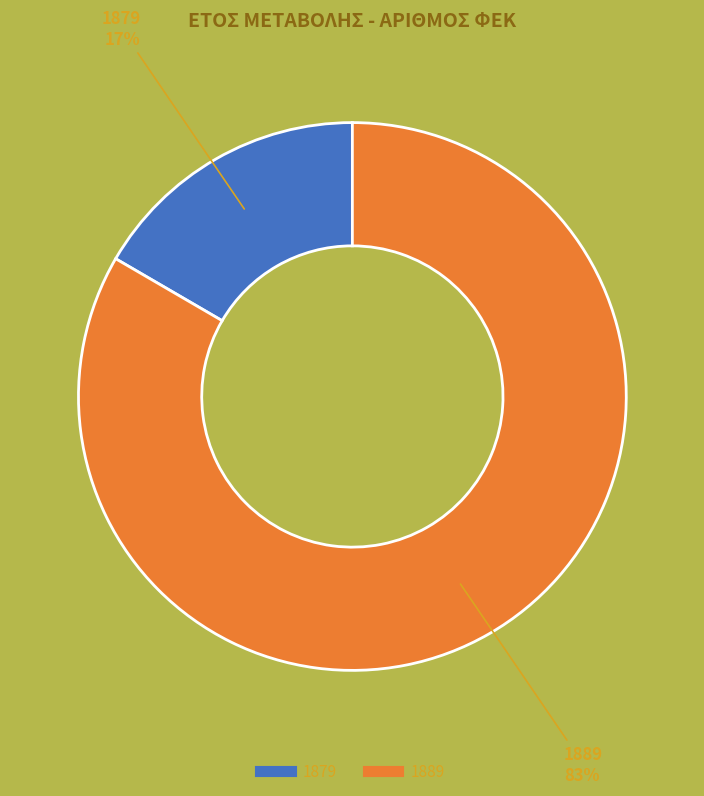

Which has a higher value, 1889 or 1879?

1889